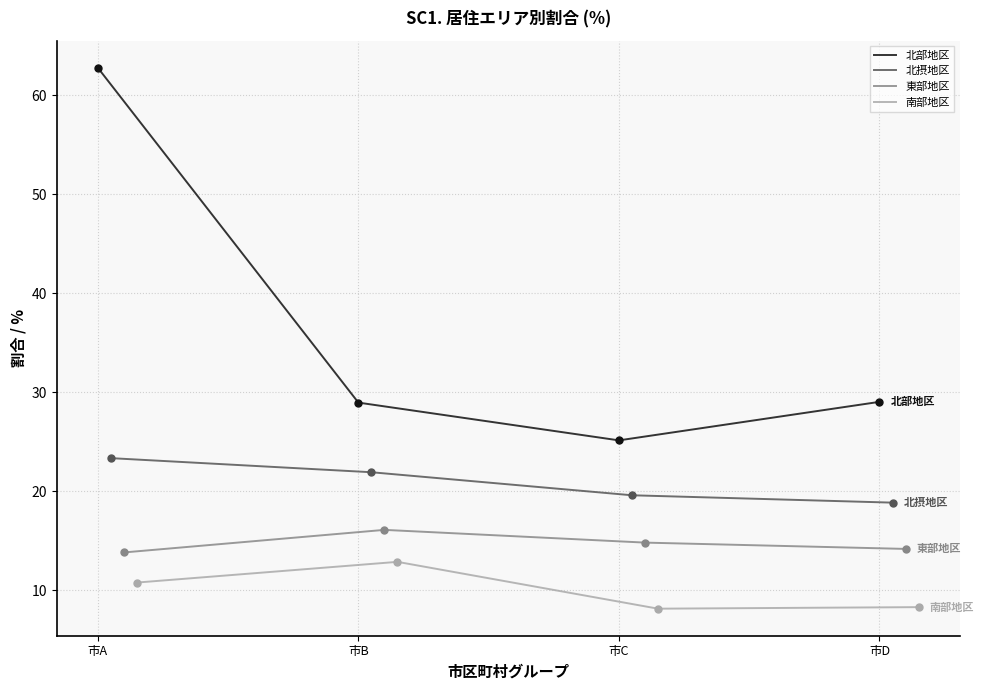

What is the lowest value of the 北摂地区 series?

18.9